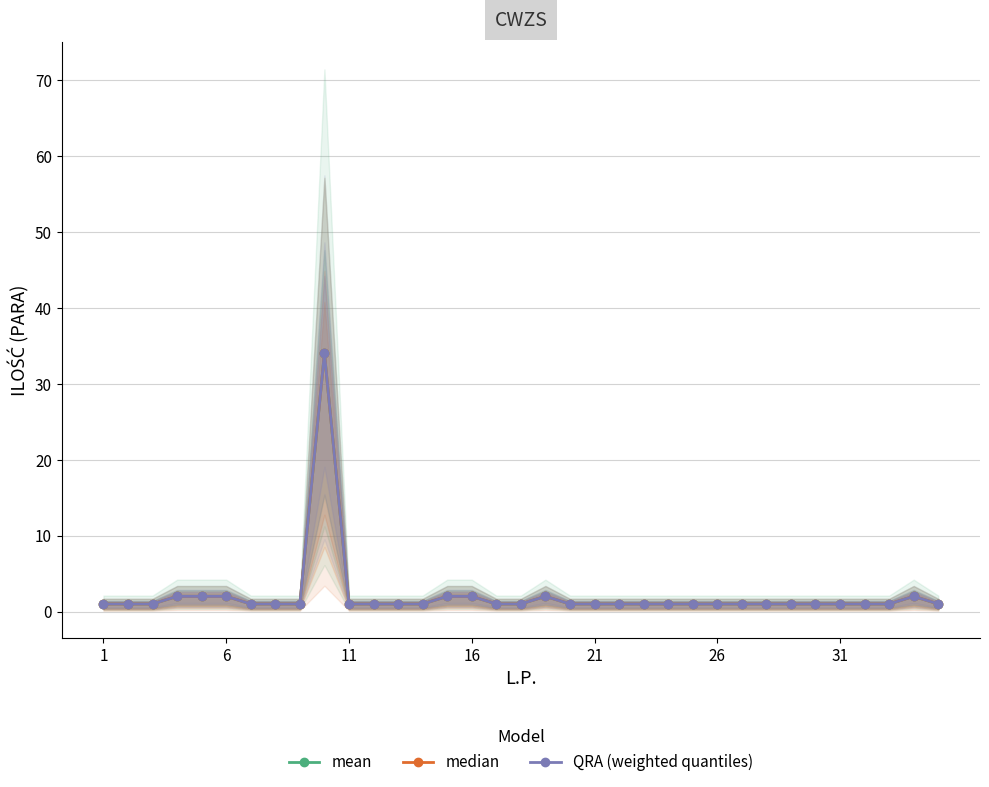

True or false: median and mean cross at least once.

False